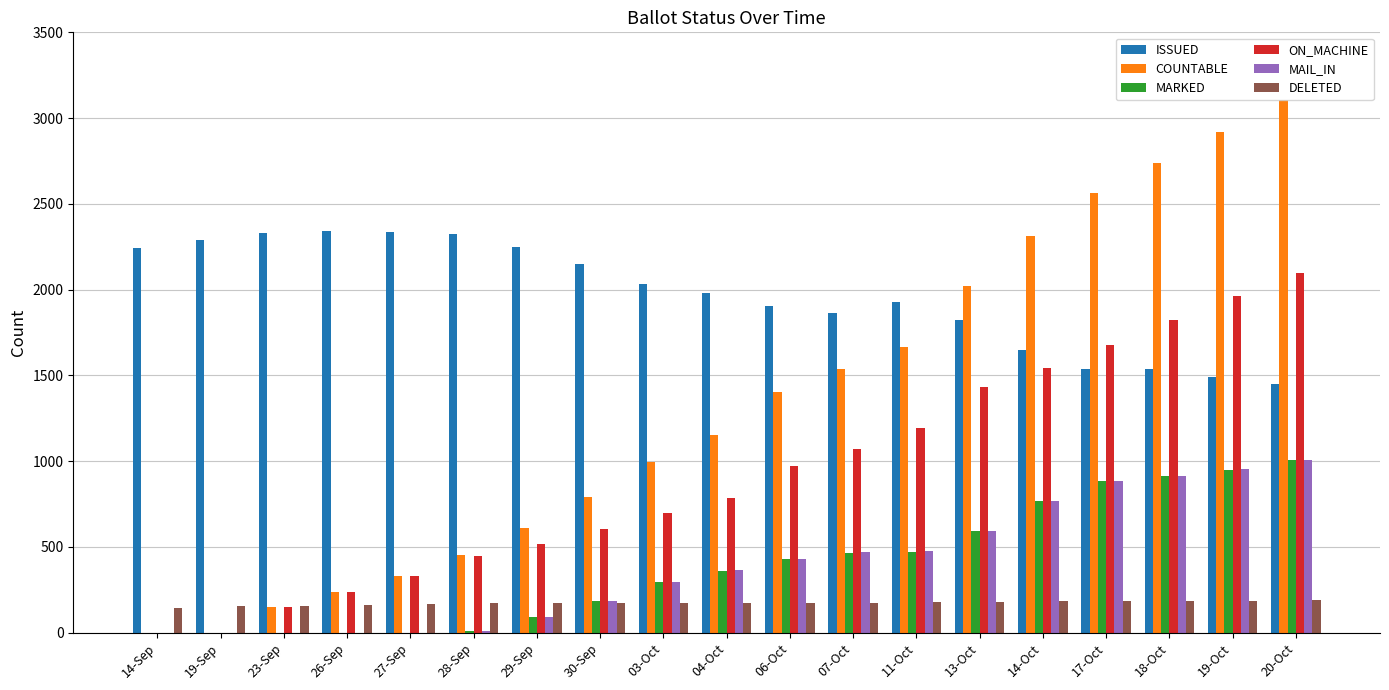

What is the maximum value shown in the chart?

3105